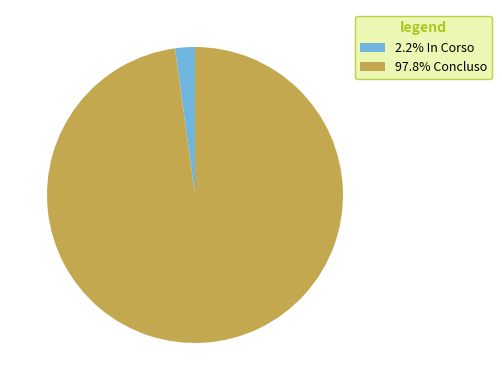

Approximately how many times larger is the value at 97.8% Concluso compared to 2.2% In Corso?

45.4